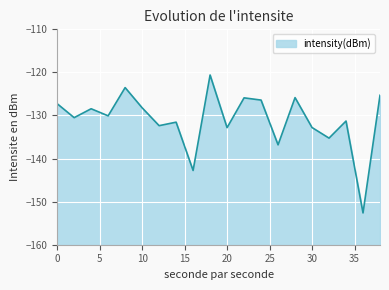

How many lines are shown in the chart?

1